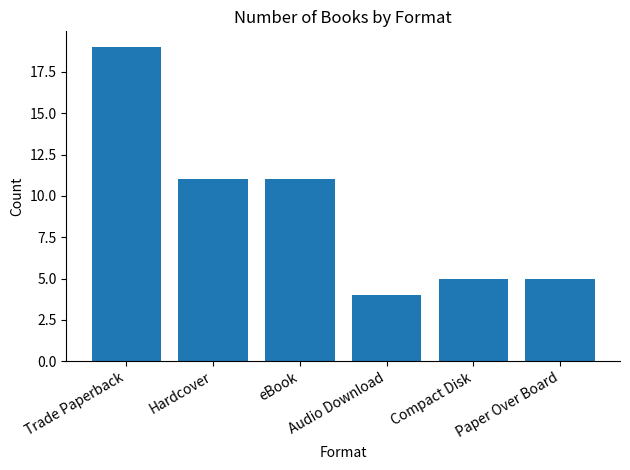

What is the difference between the maximum and second lowest values?

14